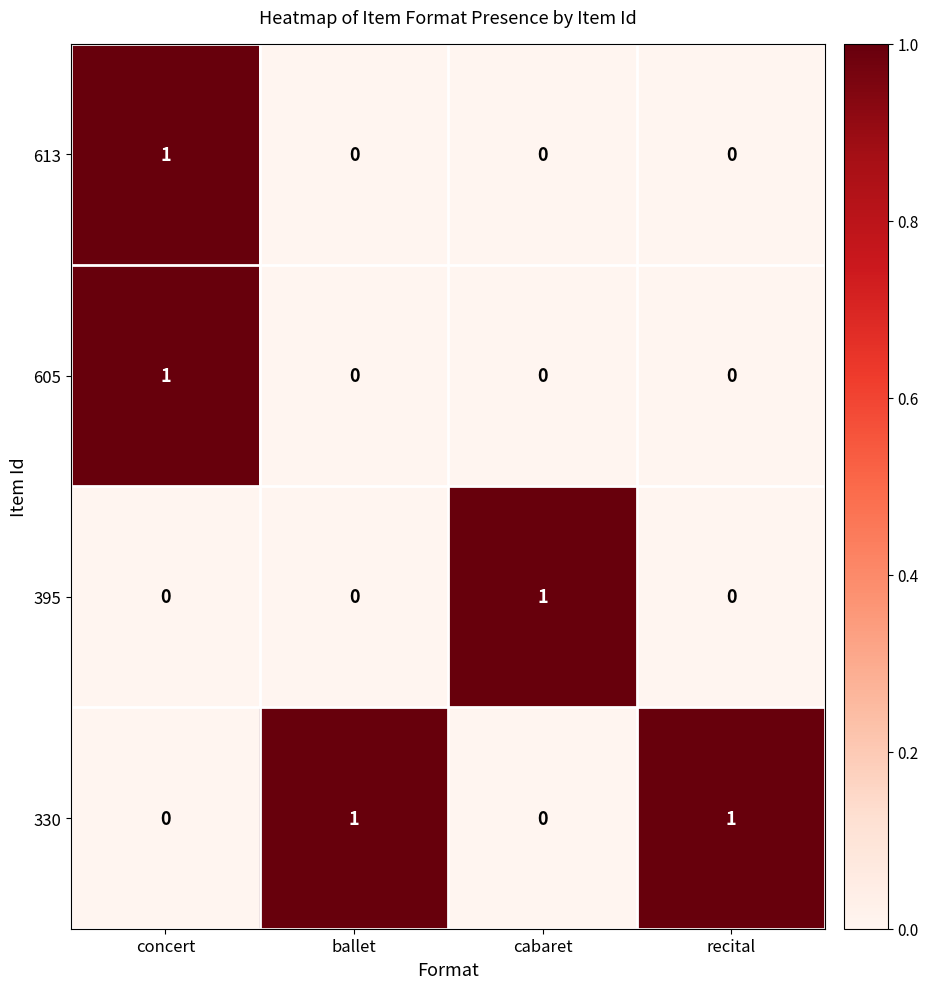

At how many categories does at least one series exceed 0?

4